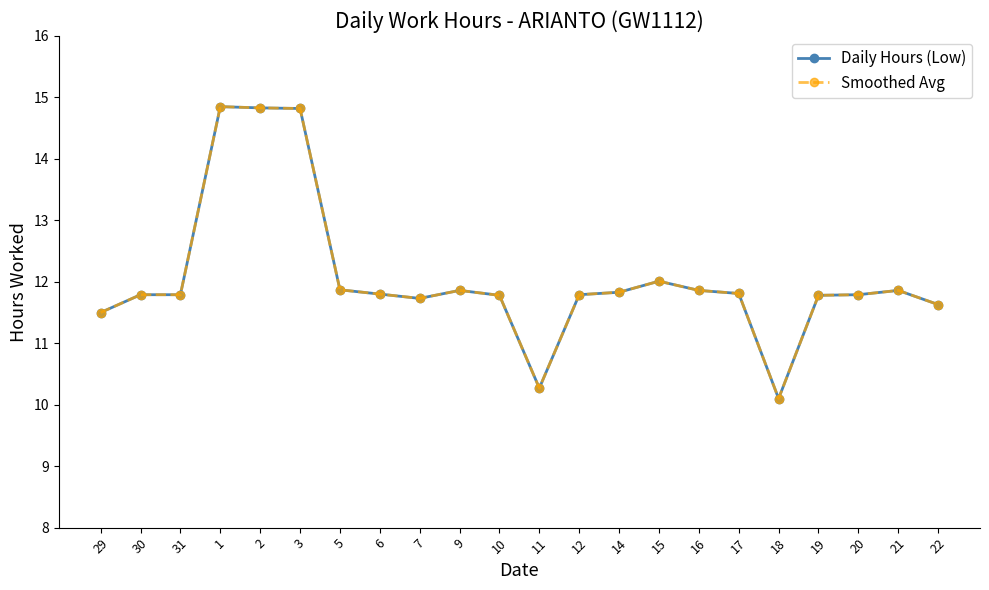

Is this an area chart (filled region under the line)?

No